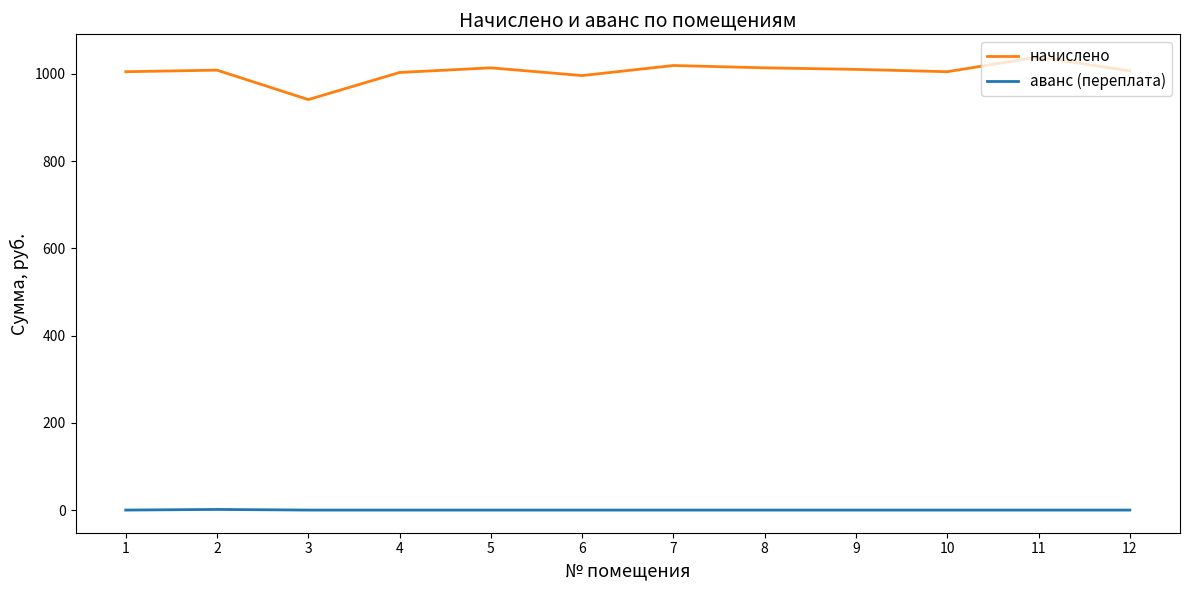

What is the lowest value of the начислено series?

941.3